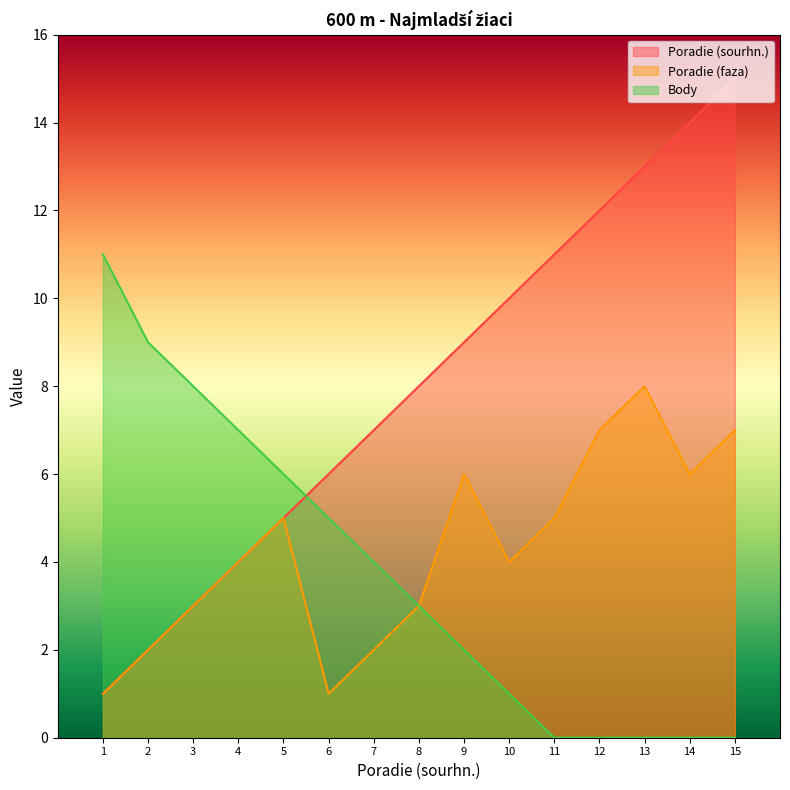

Between 9 and 10, which series saw the biggest shift?

Poradie (faza)